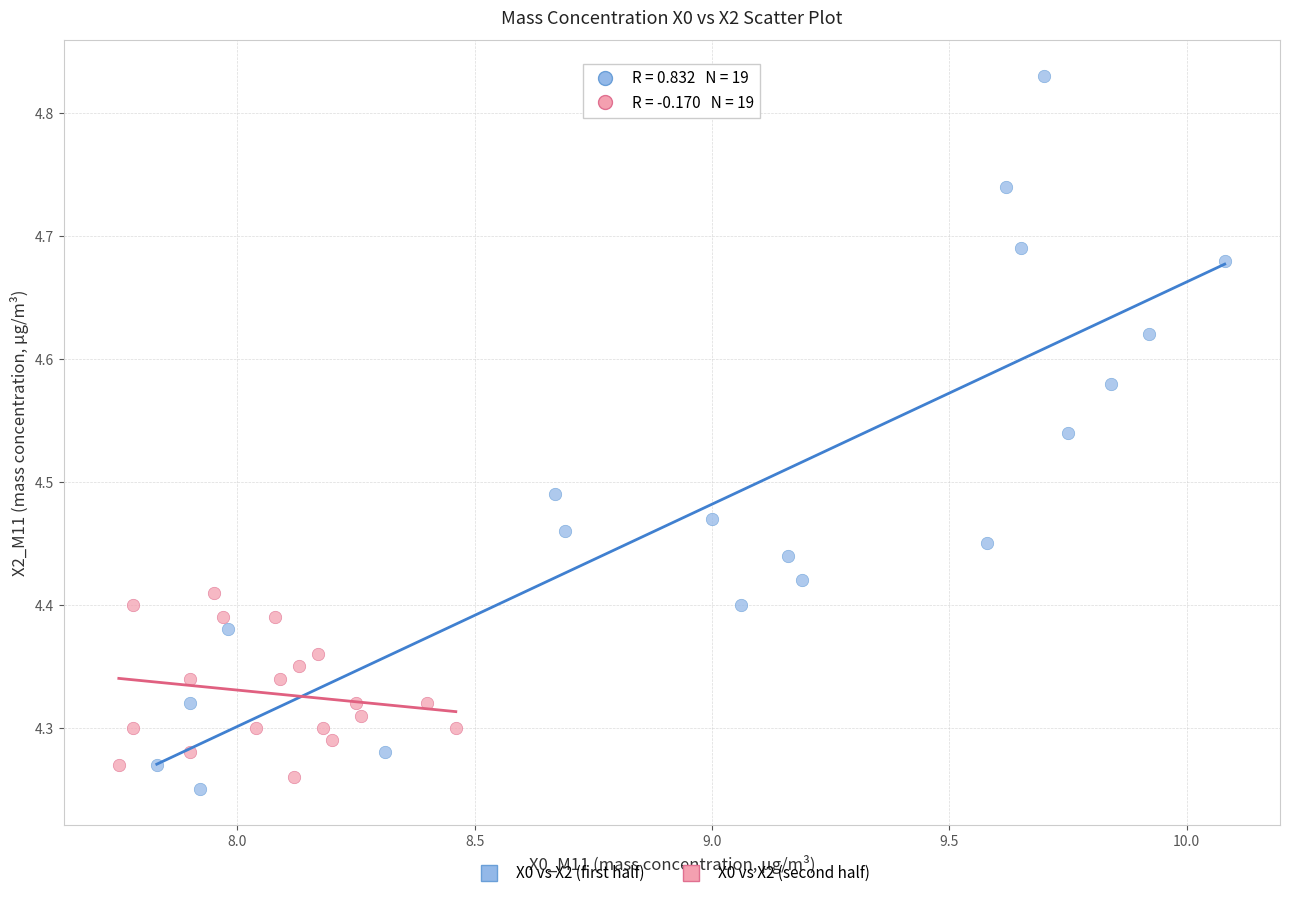

Which series reaches the maximum Y coordinate?

X0 vs X2 (first half)